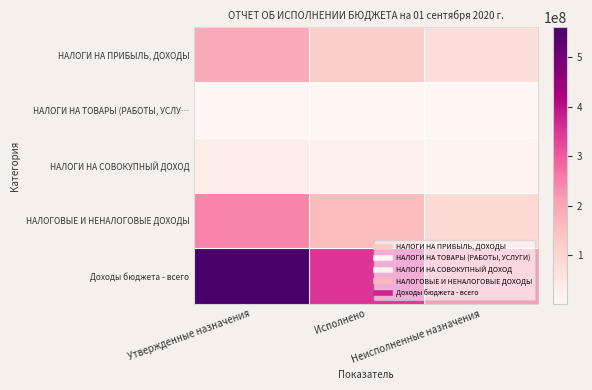

Which series has the widest spread of values?

Доходы бюджета - всего